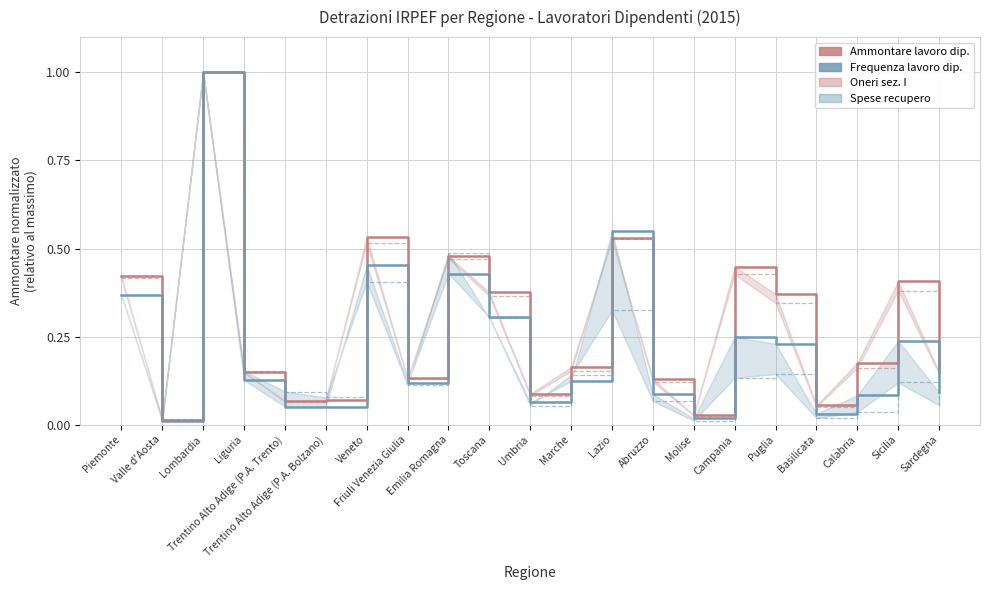

What is the label of the 9th point from the right?

Lazio